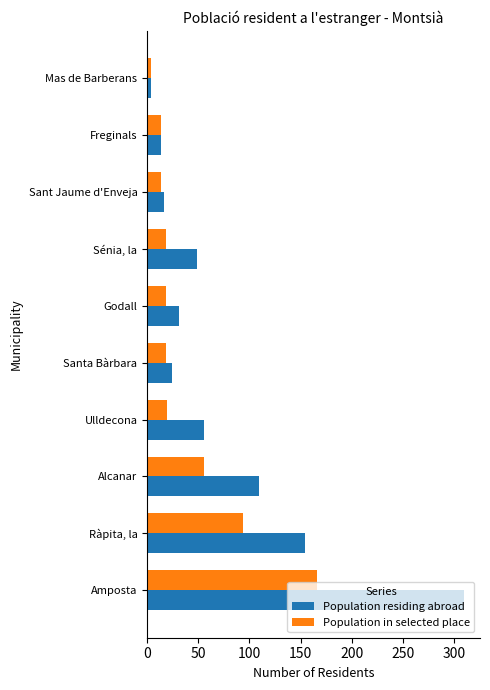

Rank the series by their average value, from lowest to highest.

Population in selected place, Population residing abroad